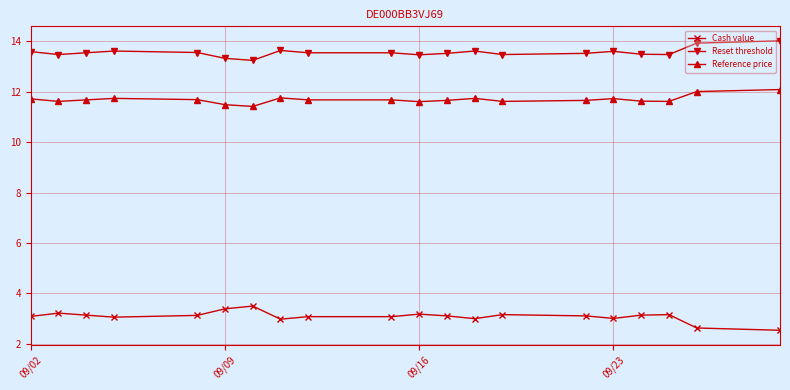

How many data points does each series have?

20